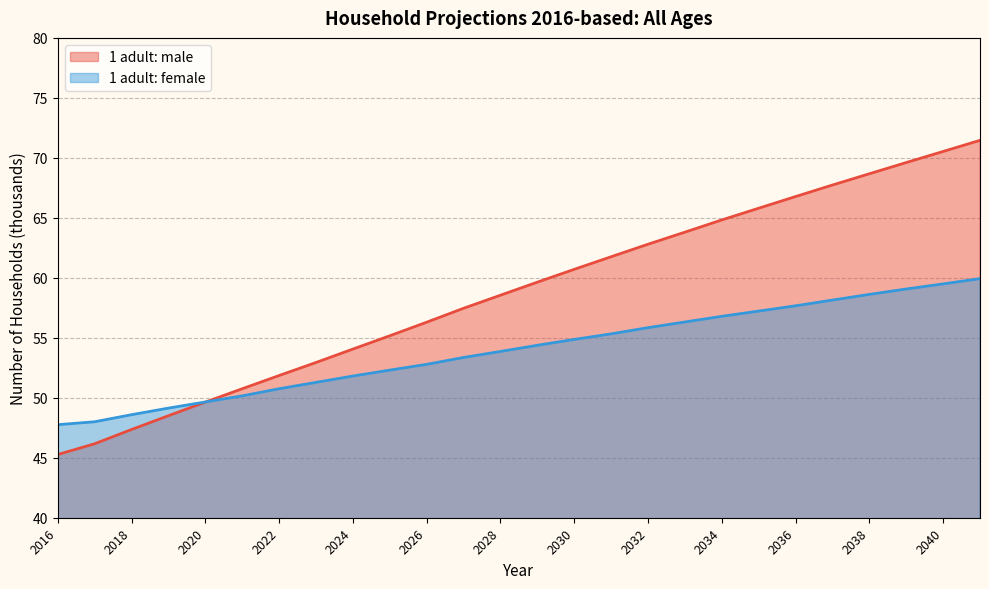

What is the greatest value displayed?

71.5